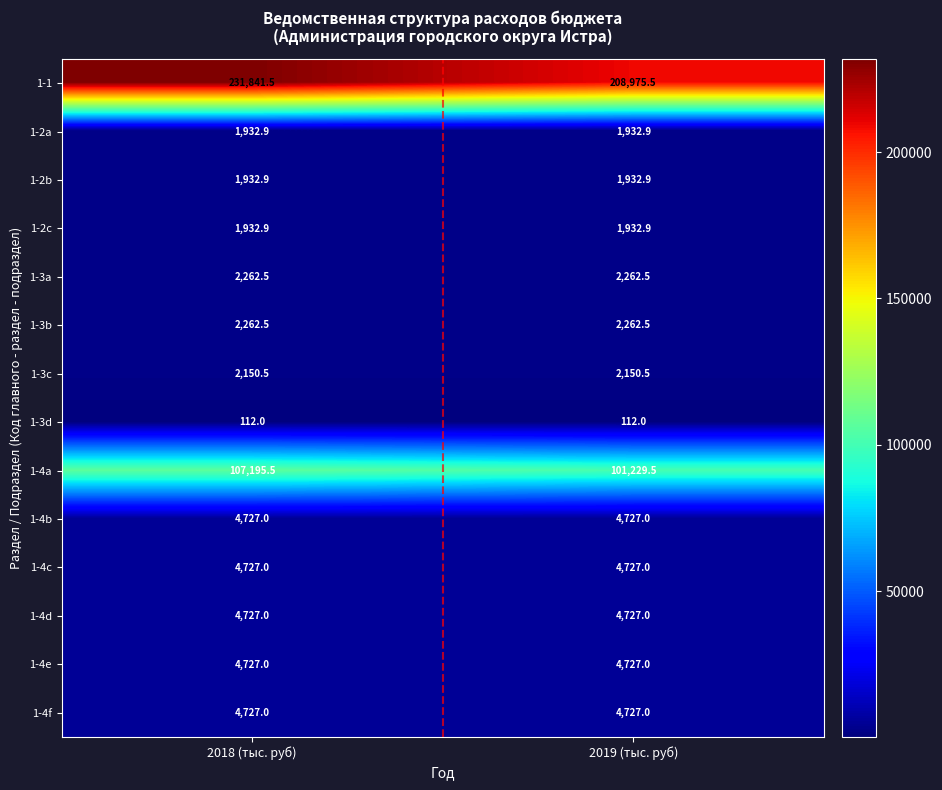

Which category has the highest value across all series?

2018 (тыс. руб)